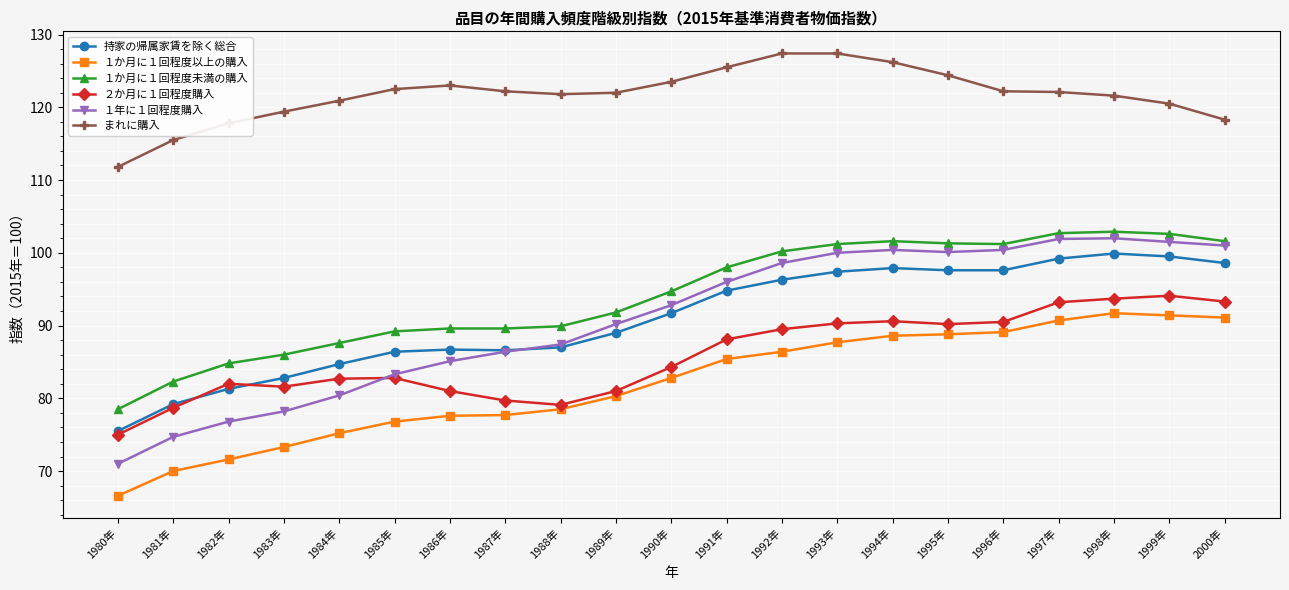

Rank the series by their maximum value, from highest to lowest.

まれに購入, １か月に１回程度未満の購入, １年に１回程度購入, 持家の帰属家賃を除く総合, ２か月に１回程度購入, １か月に１回程度以上の購入